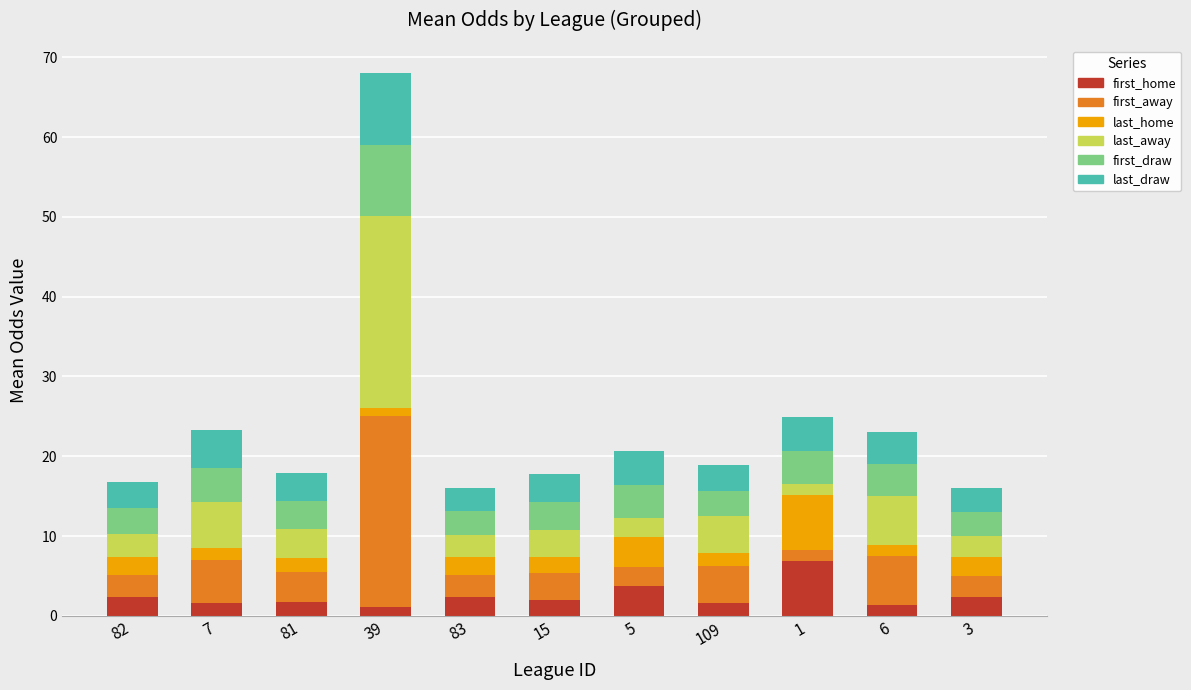

What is the highest value of the first_home series?

6.9